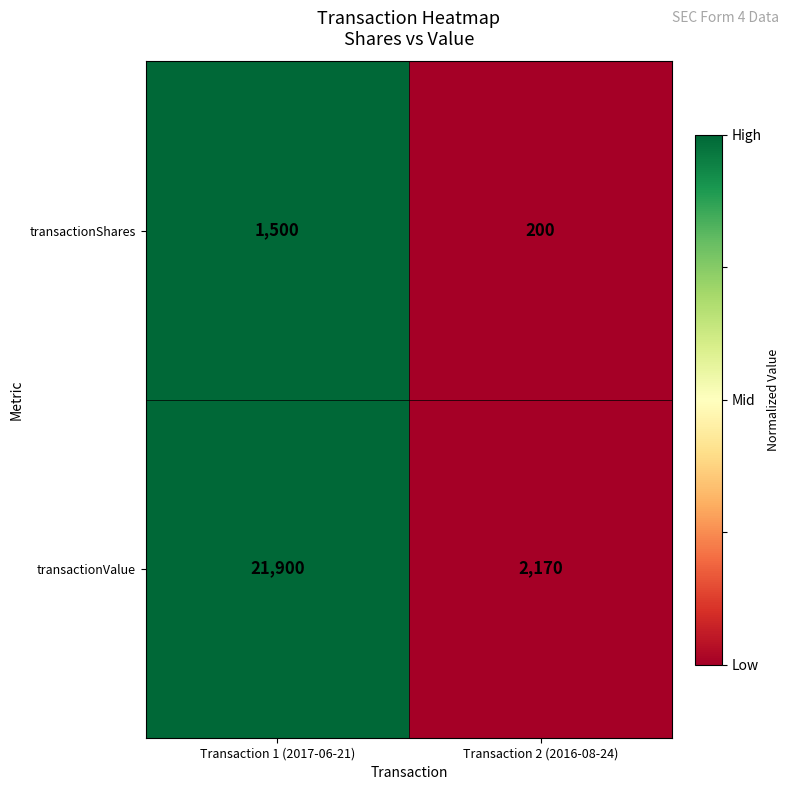

Between Transaction 1 (2017-06-21) and Transaction 2 (2016-08-24), which series saw the biggest shift?

transactionValue